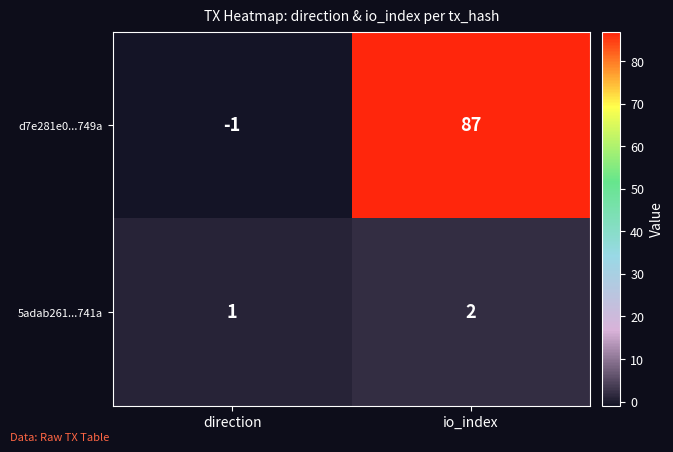

List the series in order of their overall mean, highest first.

d7e281e0...749a, 5adab261...741a